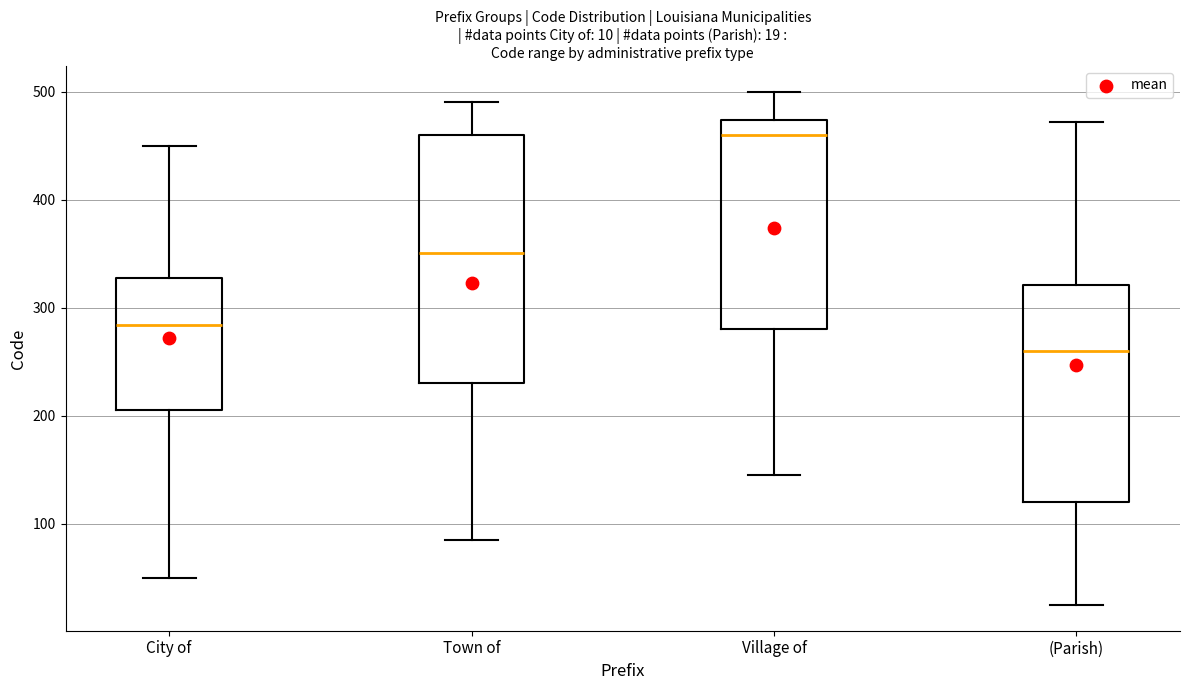

Which box is the tallest, from its lower edge to its upper edge?

Town of